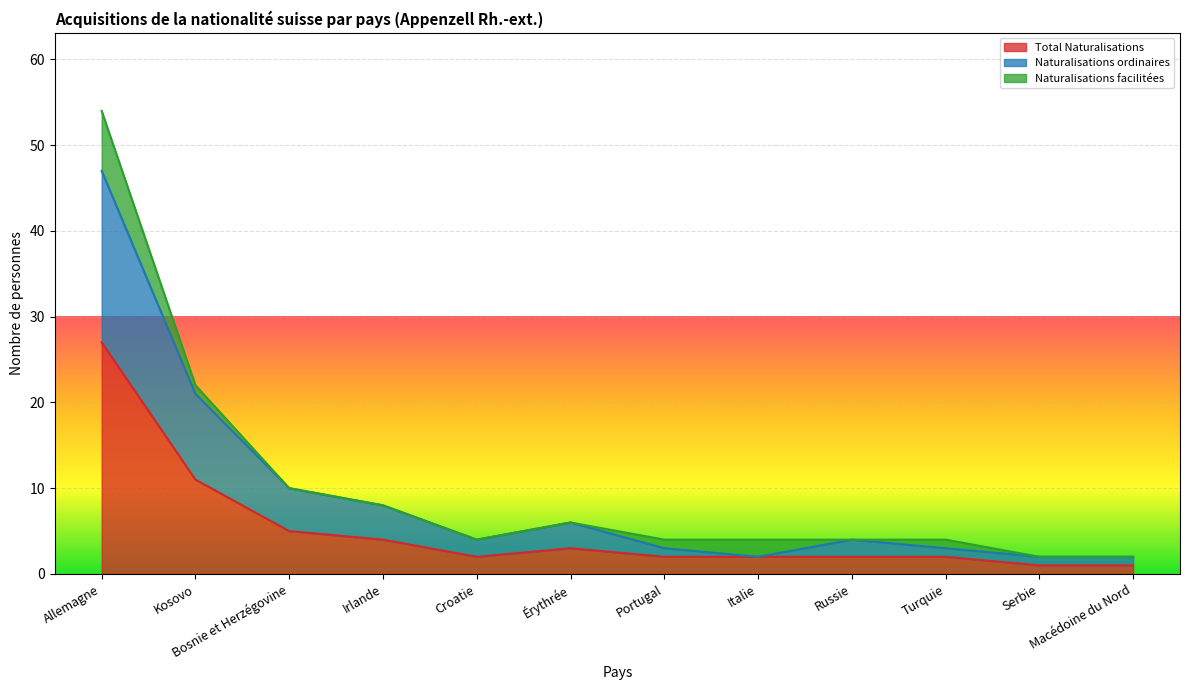

The Total Naturalisations series shows 2 at Italie. True or false?

True